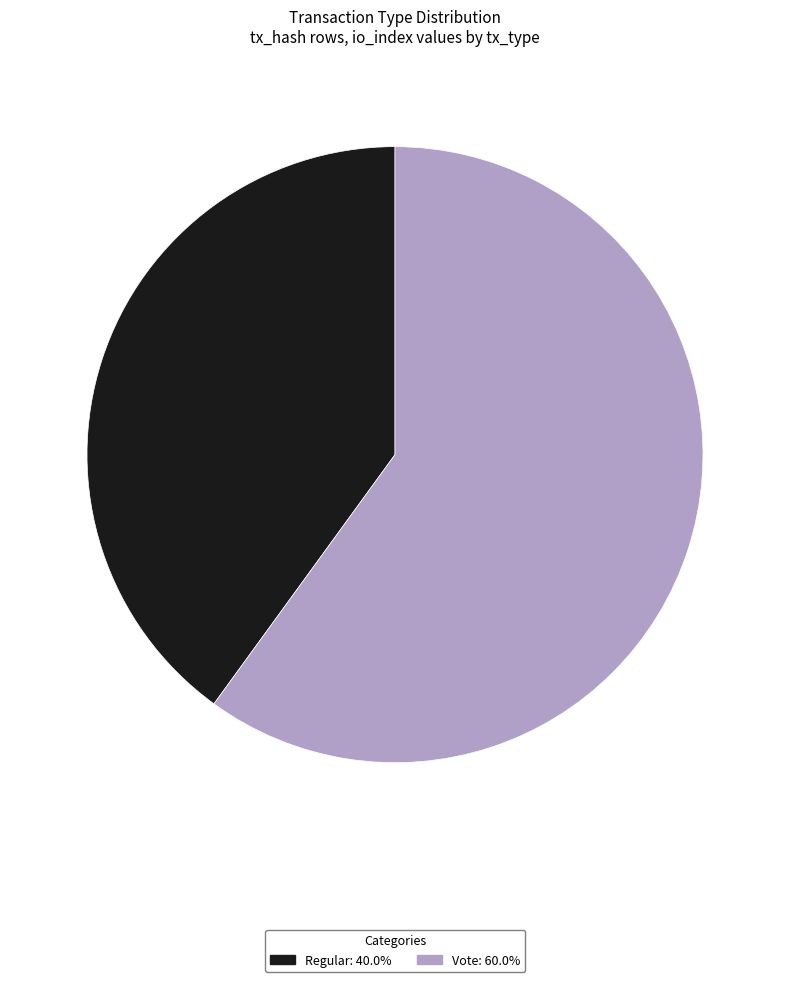

Rank the categories by value from highest to lowest.

Vote, Regular